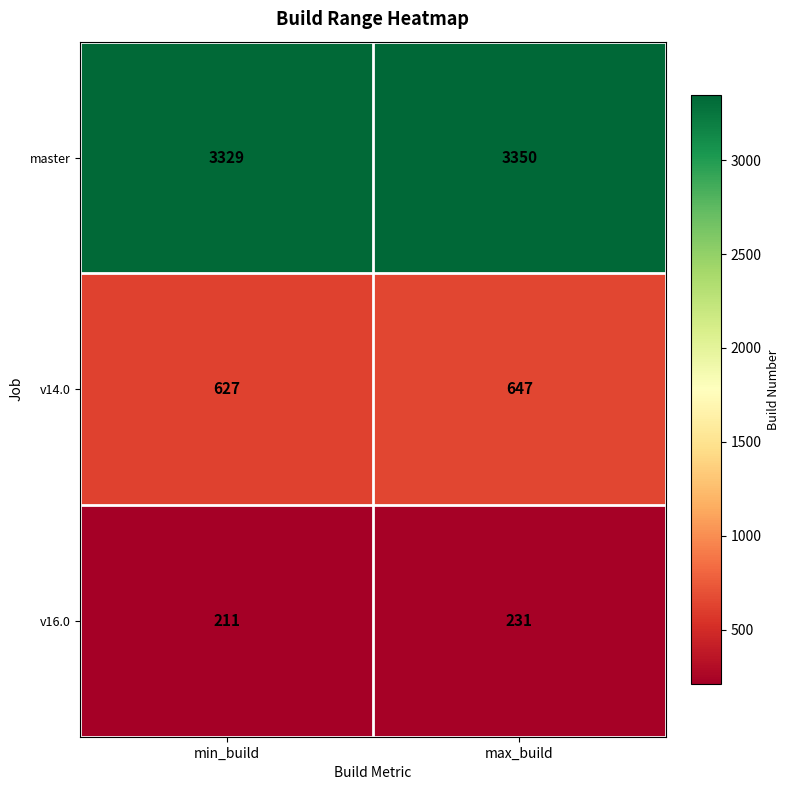

Rank the series at max_build from lowest to highest value.

v16.0, v14.0, master